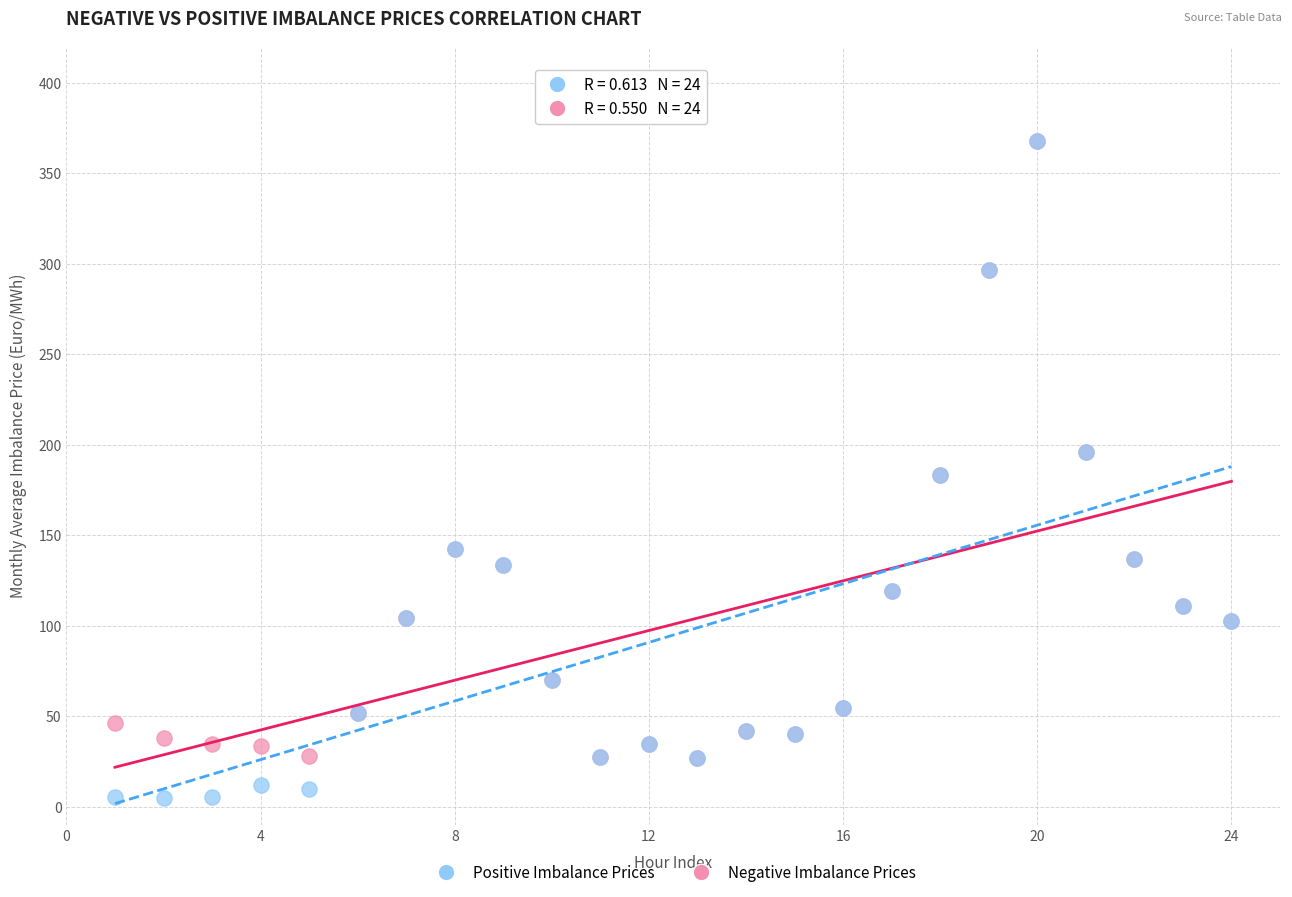

What are all the series names shown in the legend?

Positive Imbalance Prices, Negative Imbalance Prices